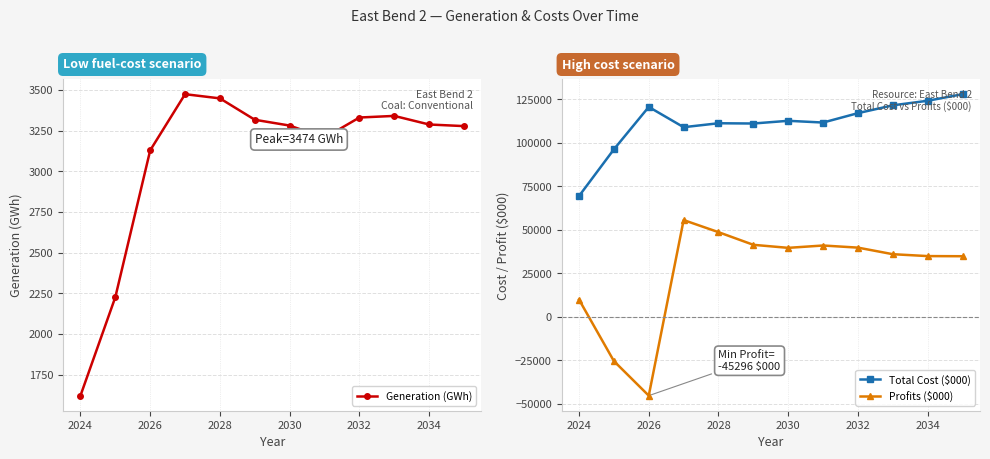

What is the spread (max minus min) of values at 2026?

165796.6